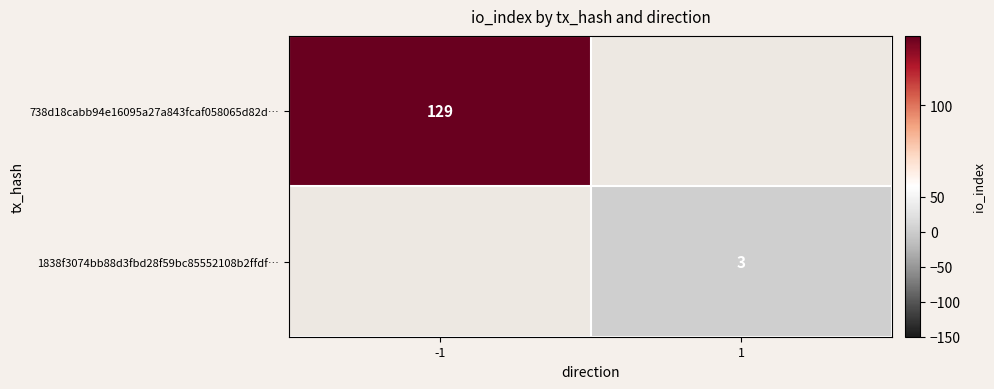

The 1838f3074bb88d3fbd28f59bc85552108b2ffdf… series shows 1 at 1. True or false?

False